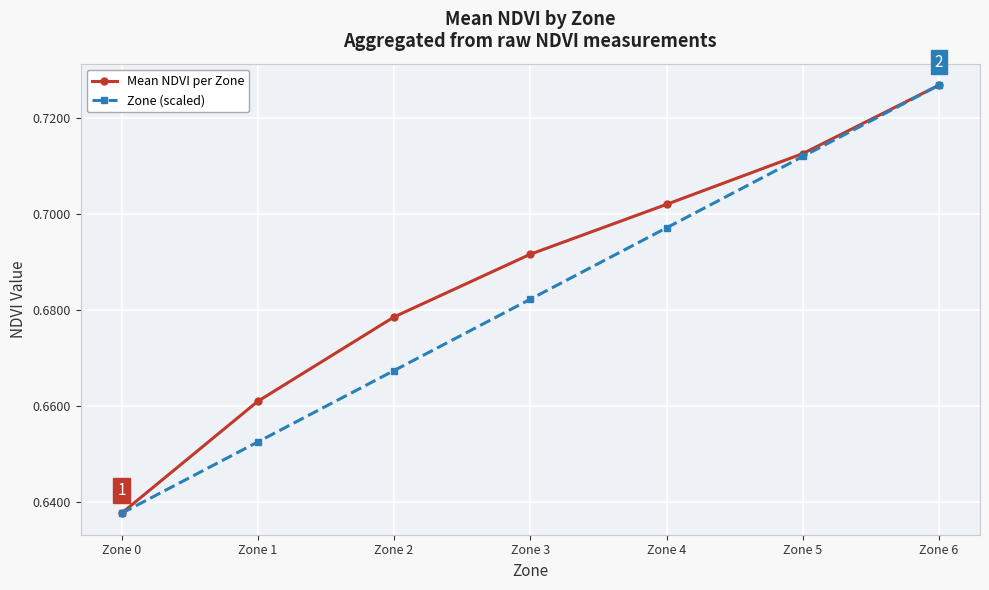

What is the sum of all Mean NDVI per Zone values?

4.8